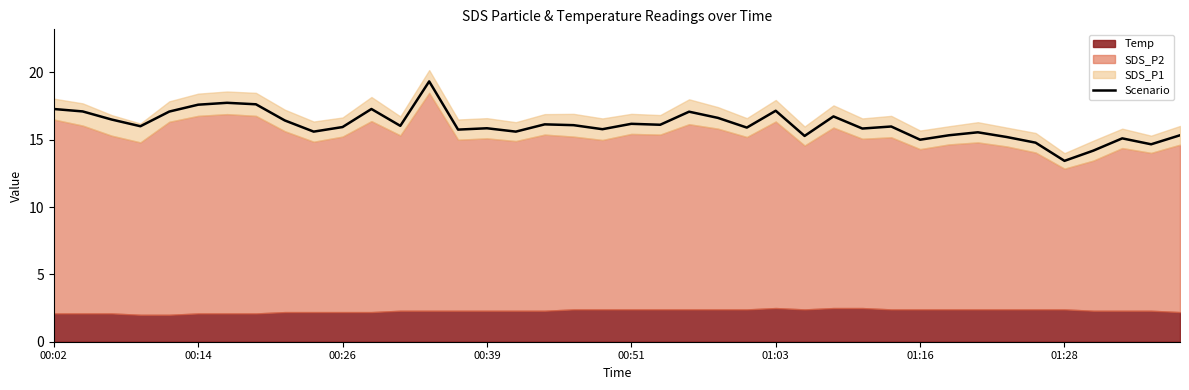

What is the highest value of the Scenario series?

19.3